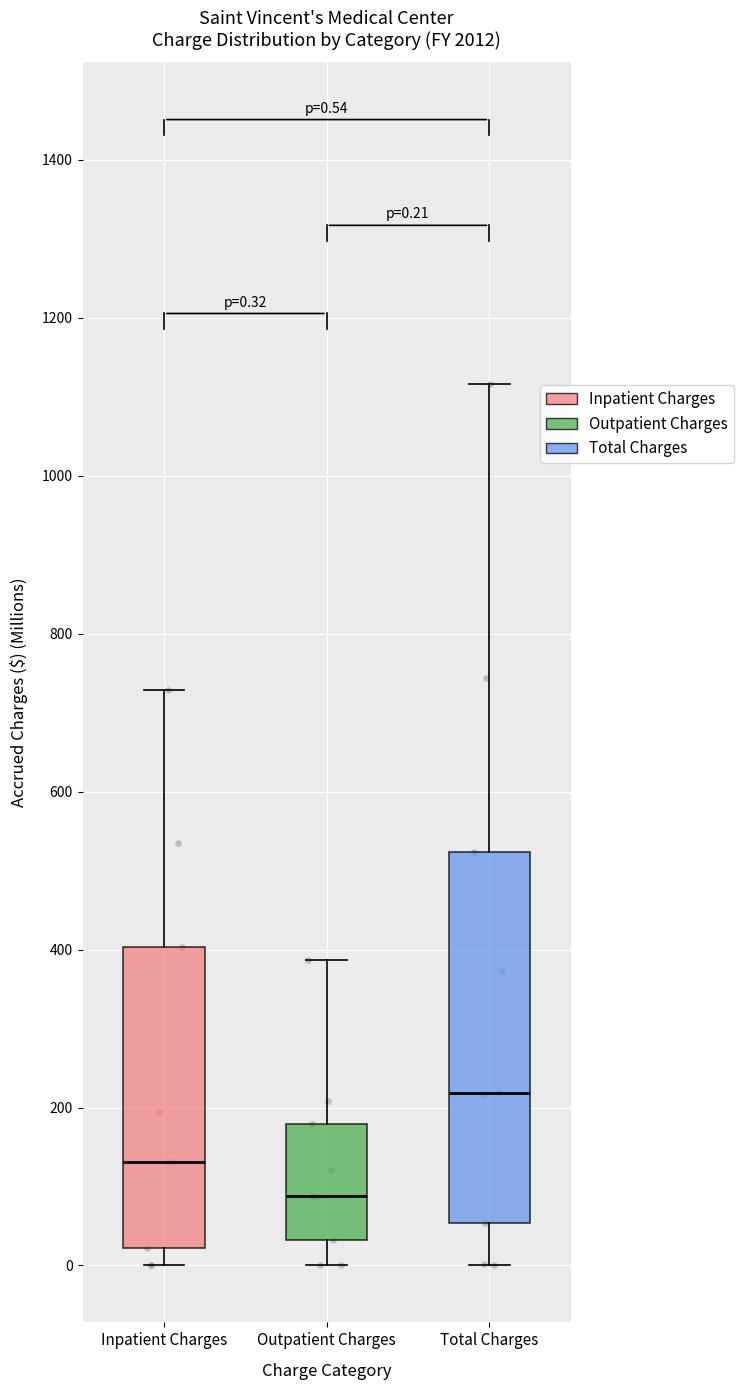

Which box is the tallest, from its lower edge to its upper edge?

Total Charges